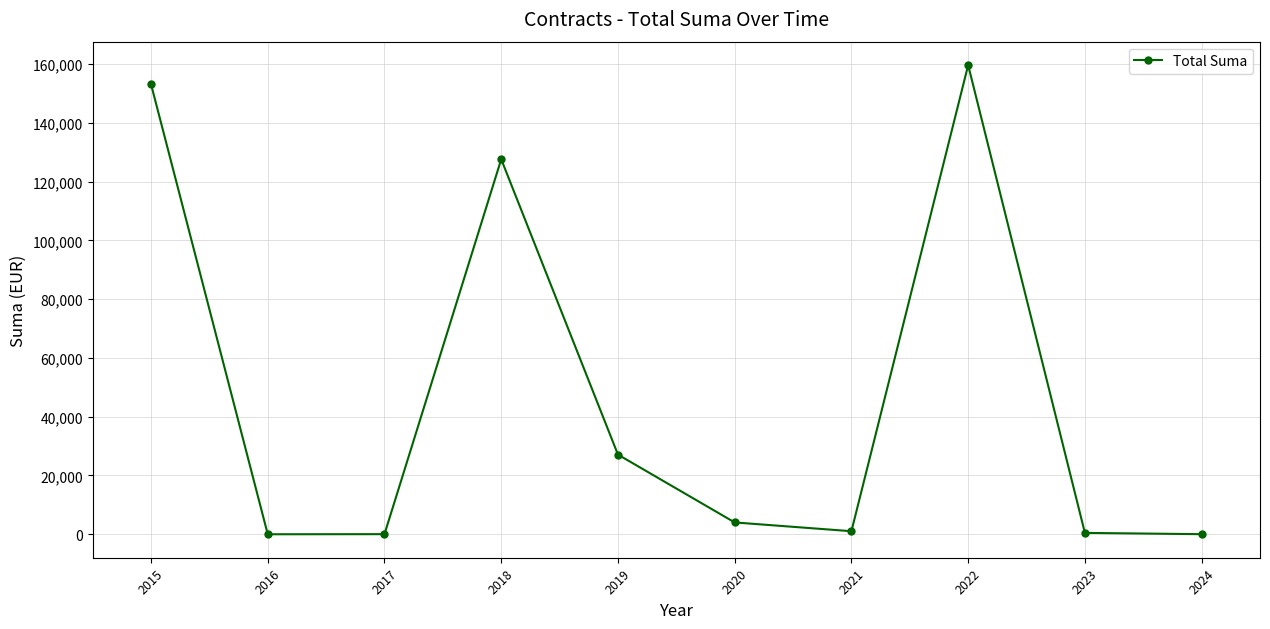

What is the value of the 1st point from the left?

153128